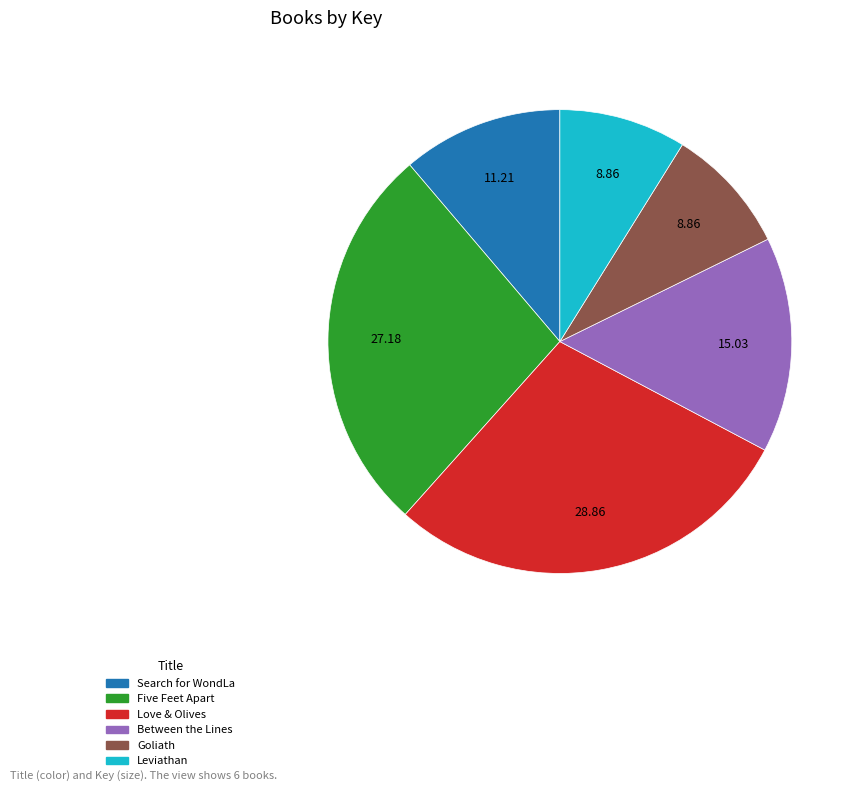

Which slice is the largest?

Love & Olives